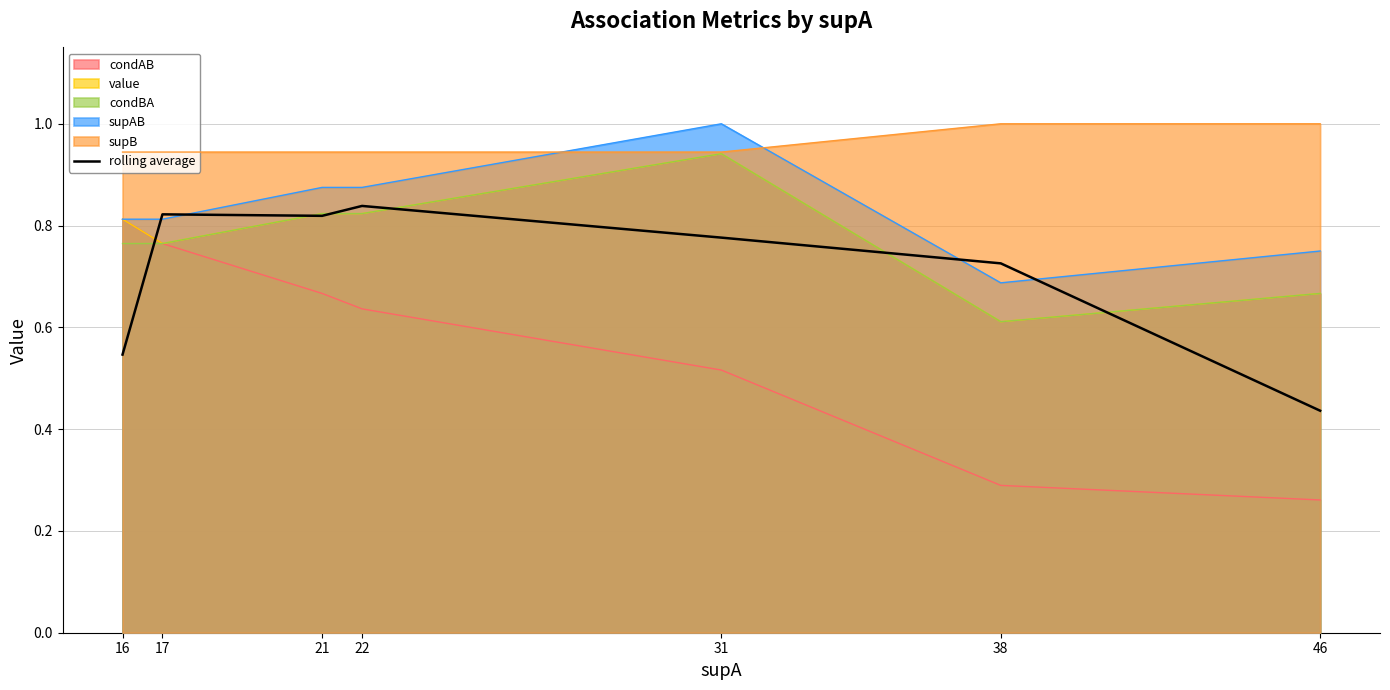

What value does the data have at 31?

0.8